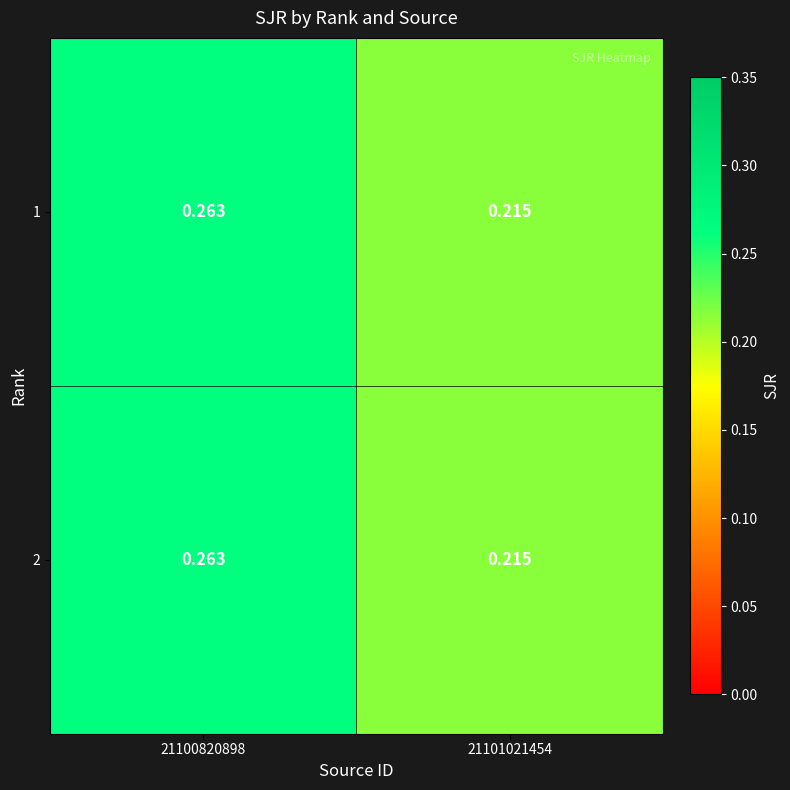

At which category is the sum across all series the highest?

21100820898